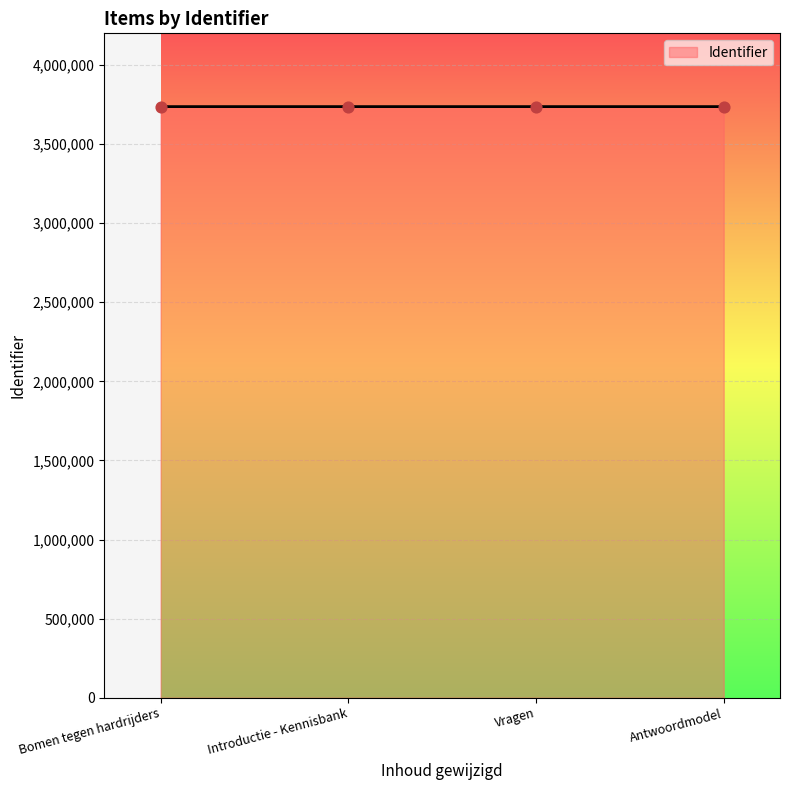

What is the change in value from Introductie - Kennisbank to Antwoordmodel?

+4